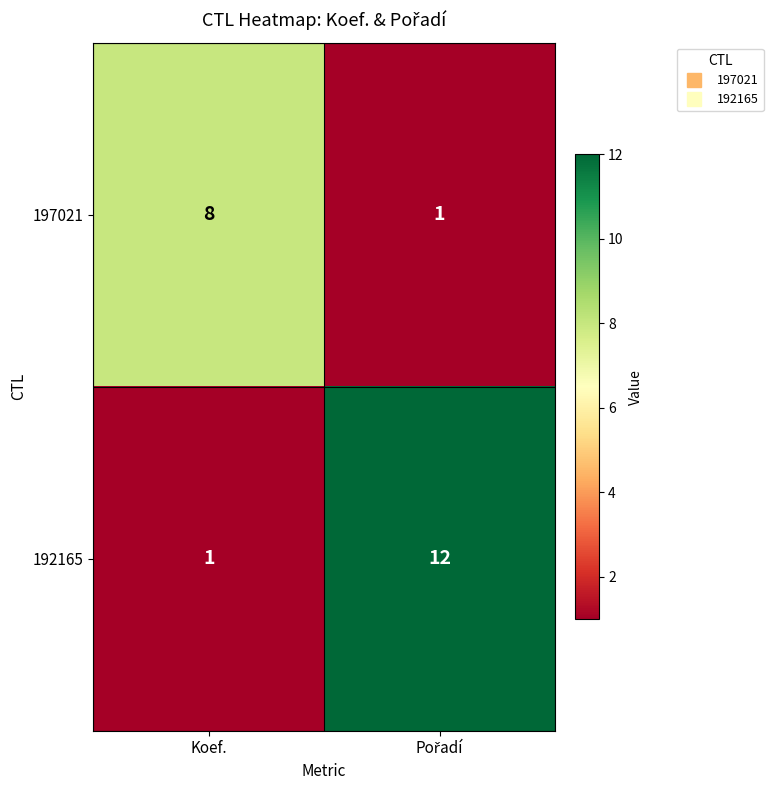

What is the maximum value for 192165?

12